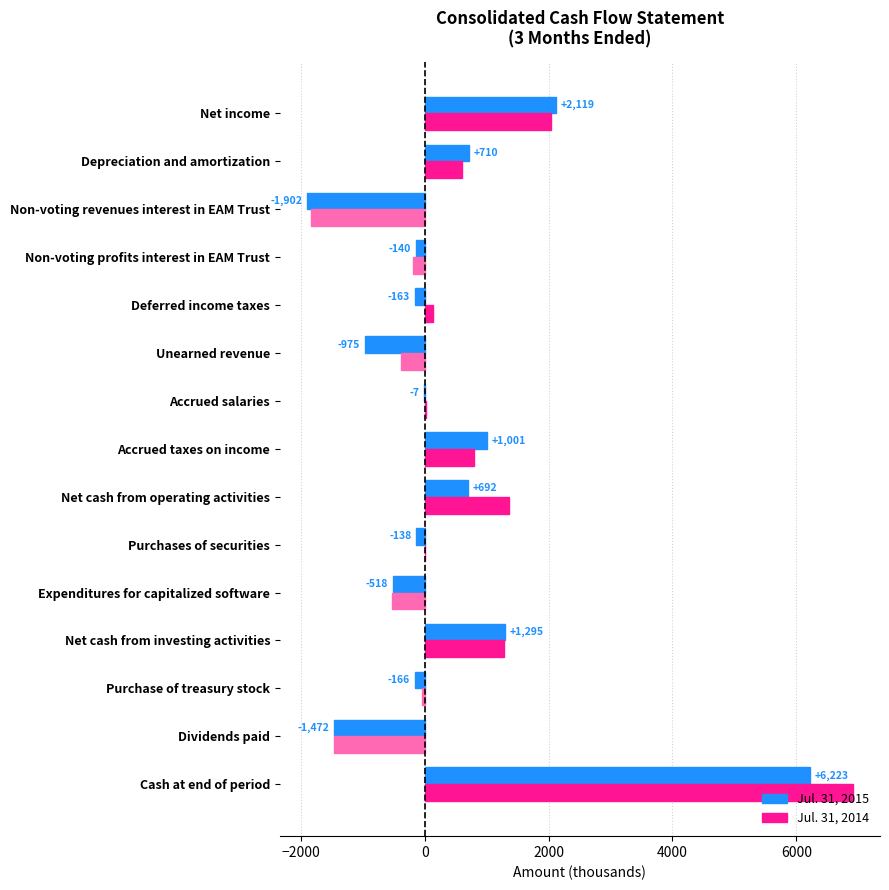

Between Cash at end of period and Expenditures for capitalized software, which series saw the biggest shift?

Jul. 31, 2014